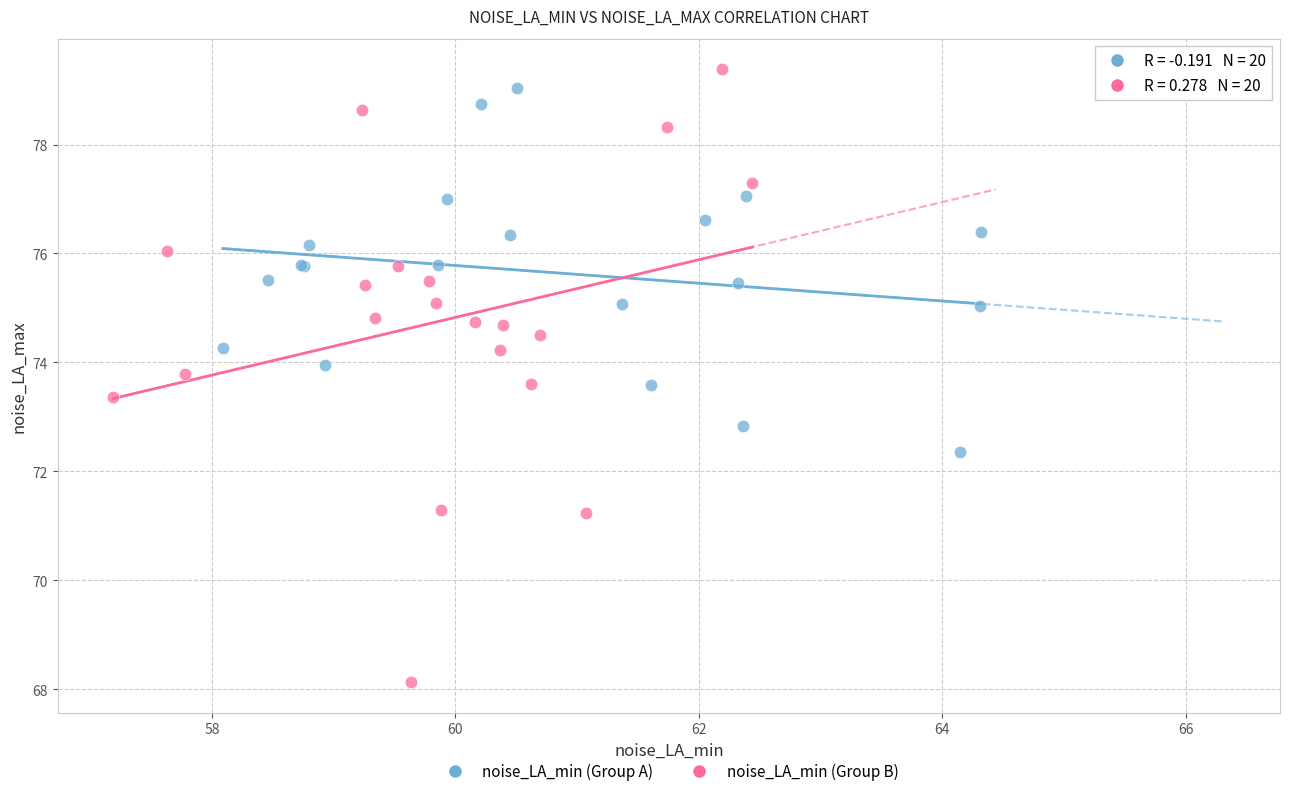

Which series reaches the minimum Y coordinate?

noise_LA_min (Group B)